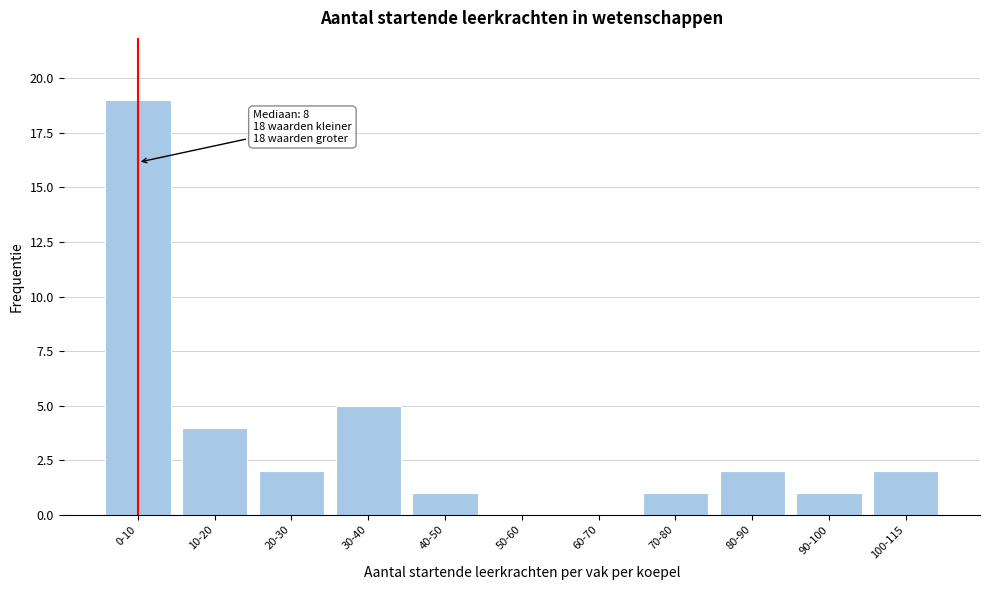

Reading right to left, transcribe all the data shown in this chart.

100-115=2	90-100=1	80-90=2	70-80=1	60-70=0	50-60=0	40-50=1	30-40=5	20-30=2	10-20=4	0-10=19